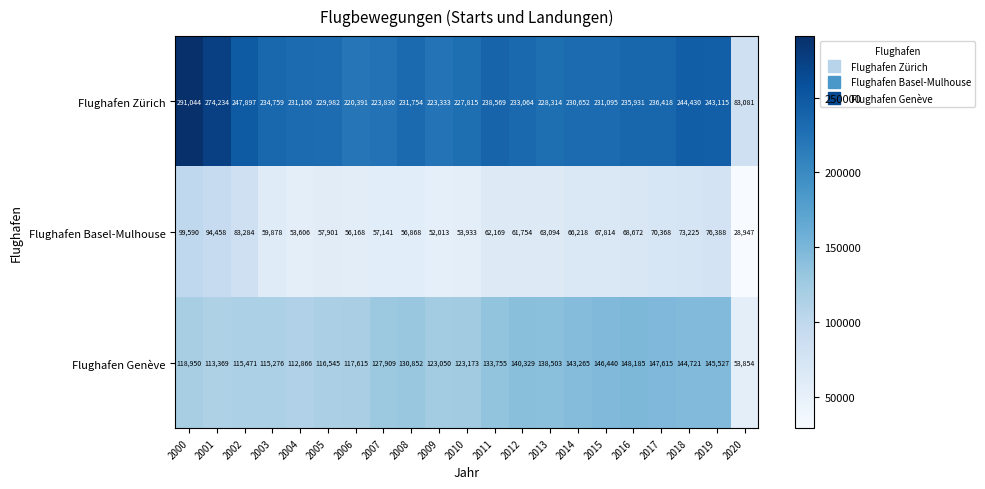

Which series has the widest spread of values?

Flughafen Zürich